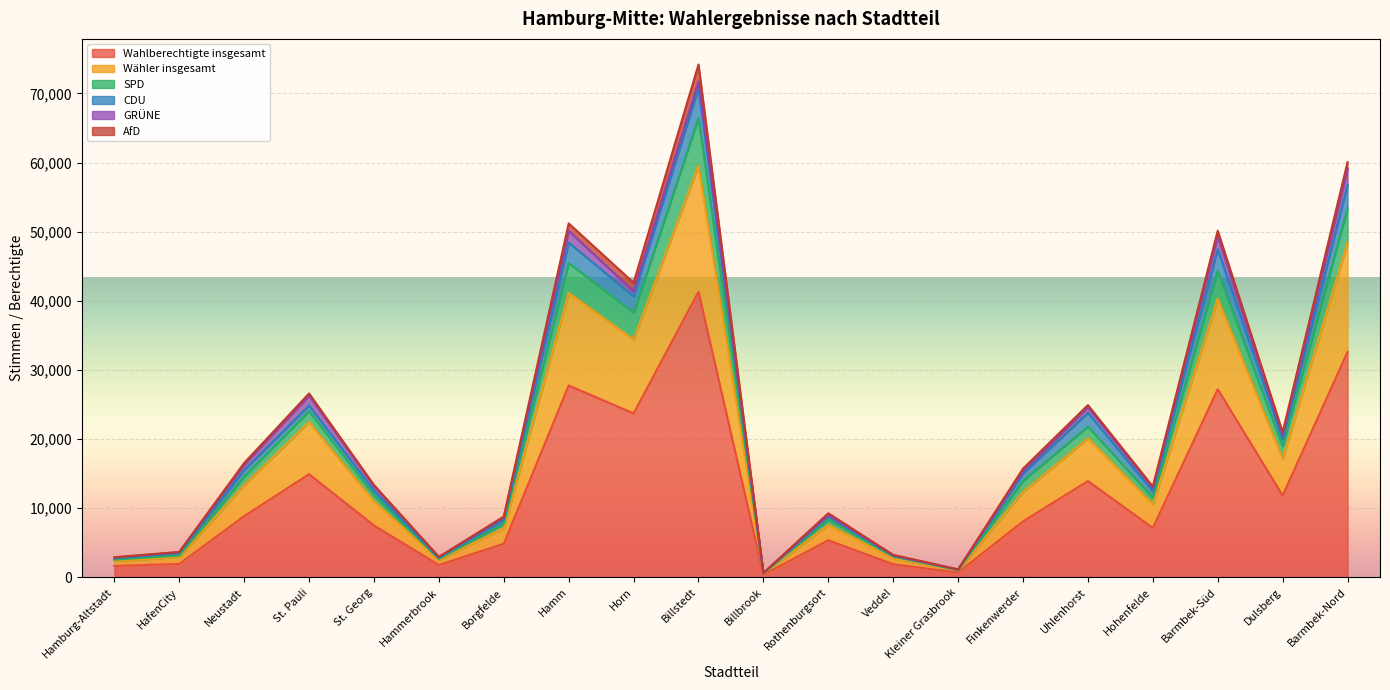

What is the maximum value for Wahlberechtigte insgesamt?

41322